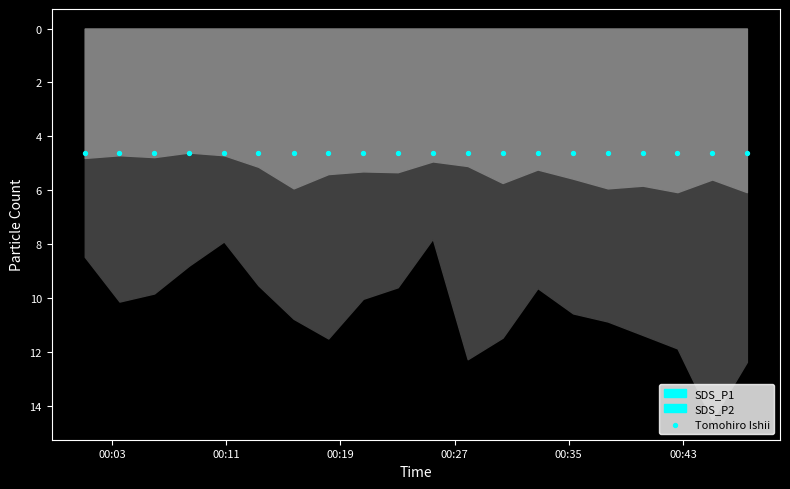

At which category is the sum across all series the highest?

2021/12/27 00:45:03